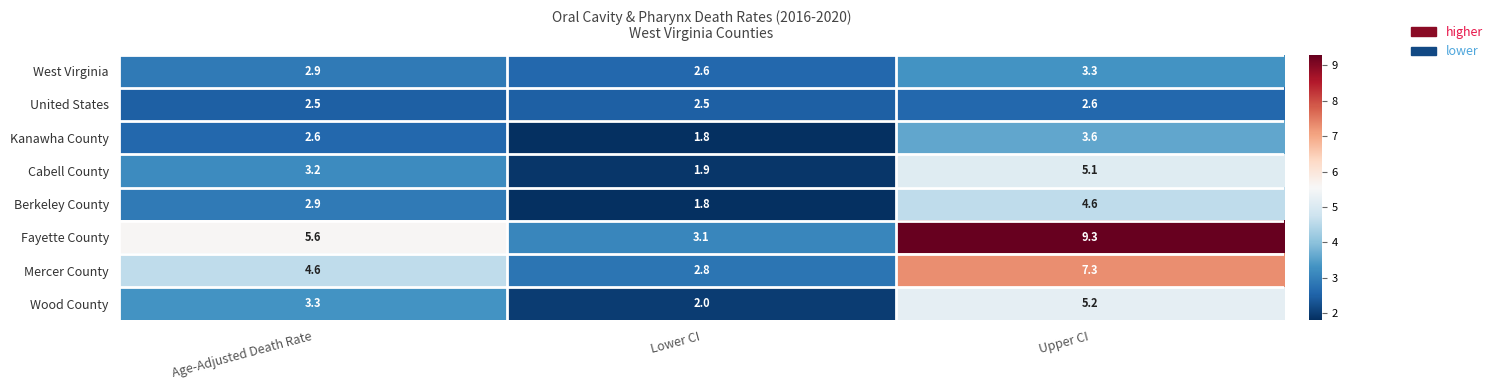

Reading left to right, what are all the values shown in this chart?

West Virginia: 2.9	2.6	3.3
United States: 2.5	2.5	2.6
Kanawha County: 2.6	1.8	3.6
Cabell County: 3.2	1.9	5.1
Berkeley County: 2.9	1.8	4.6
Fayette County: 5.6	3.1	9.3
Mercer County: 4.6	2.8	7.3
Wood County: 3.3	2.0	5.2